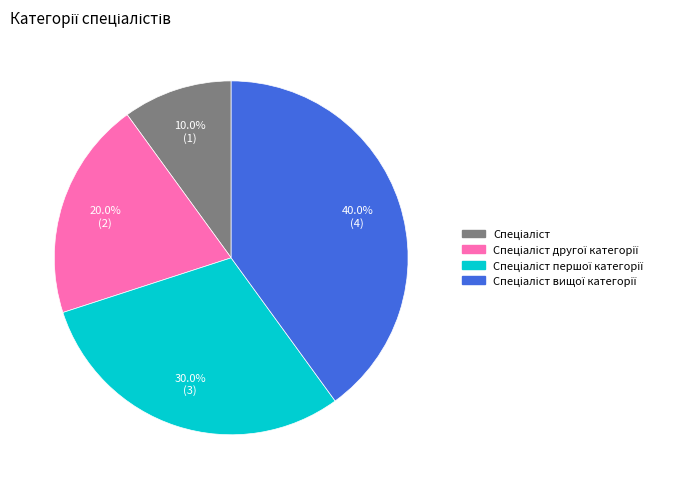

Is there a majority slice in this chart?

No